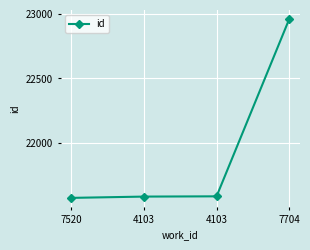

Rank the categories by value from lowest to highest.

7520, 4103, 4103, 7704